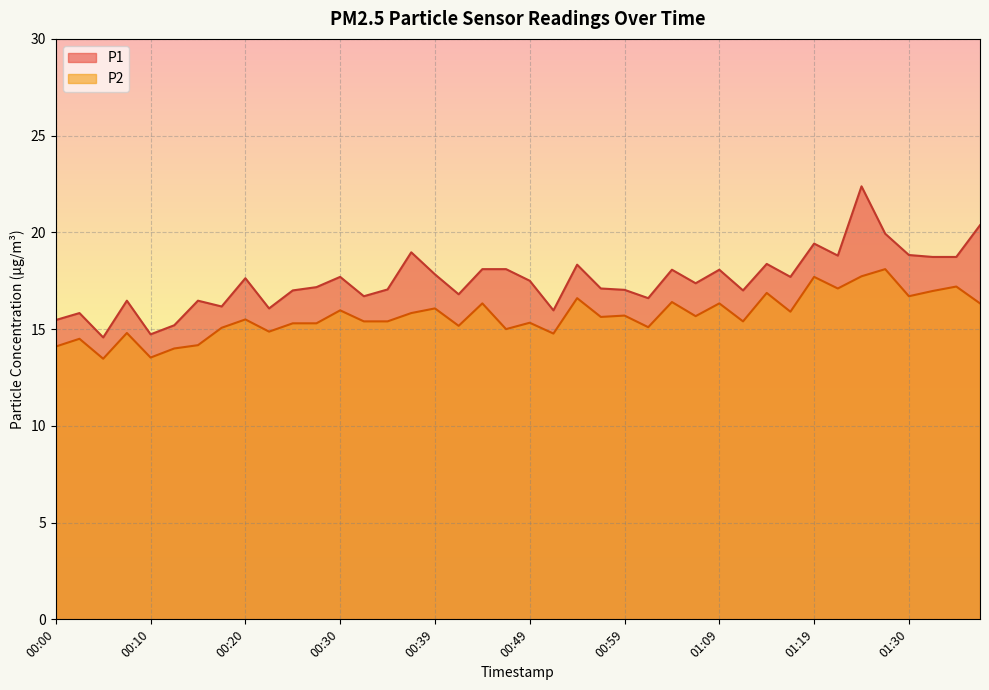

At which category is the sum across all series the highest?

01:25